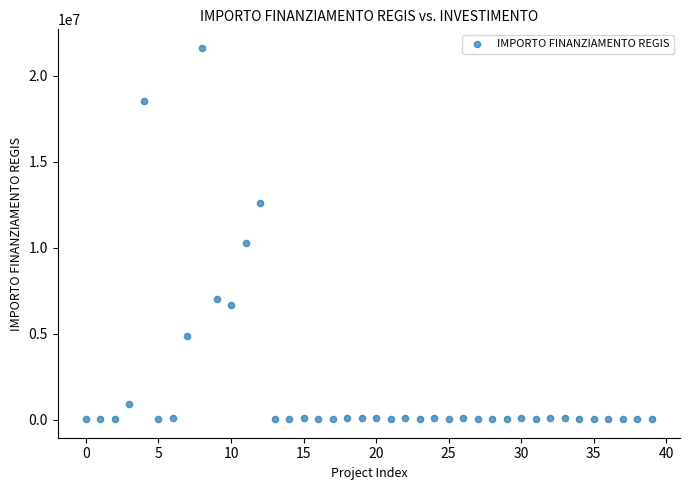

What Y value in the scatter plot is closest to 10820342?

10267188.0